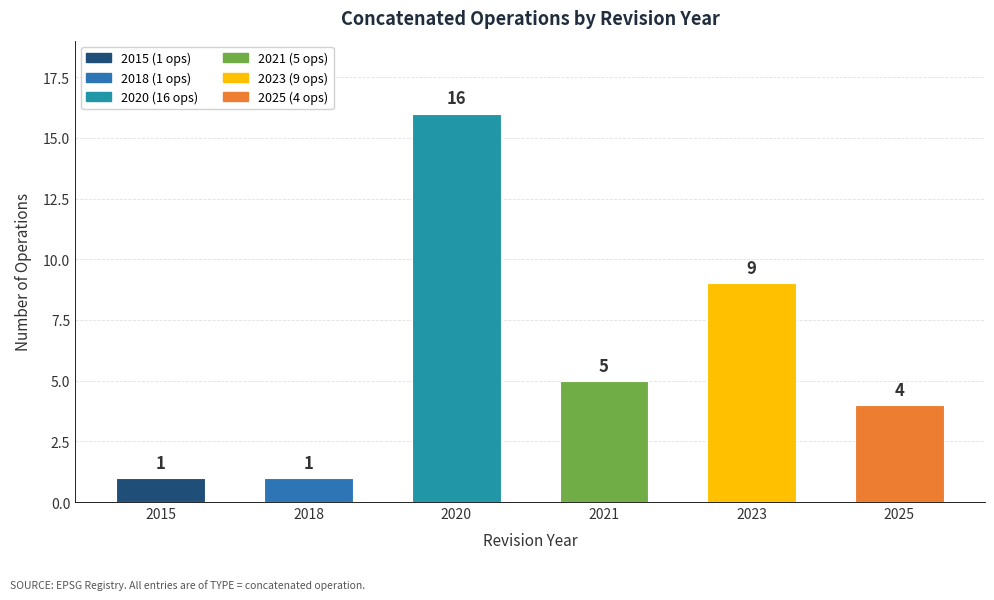

Does the chart contain stacked bars?

No